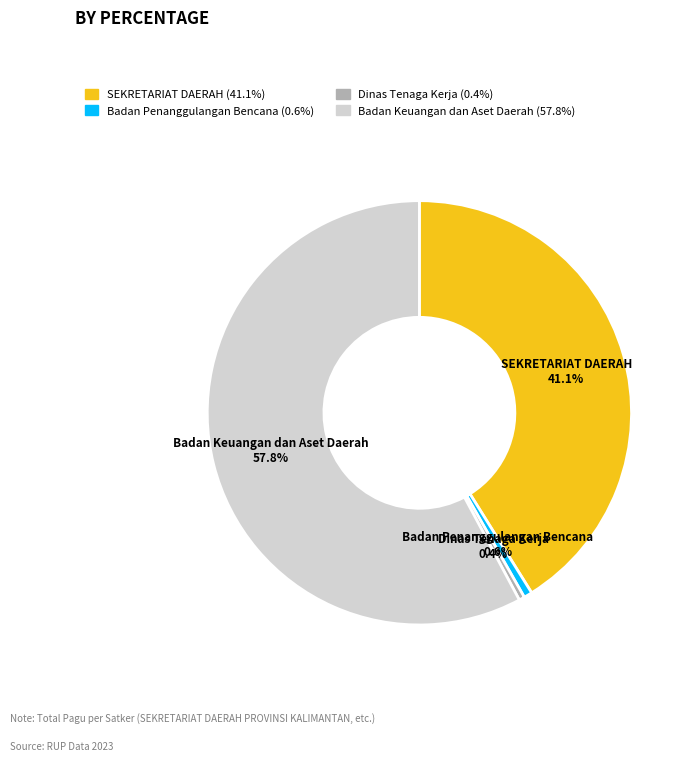

Is there a majority slice in this chart?

Yes